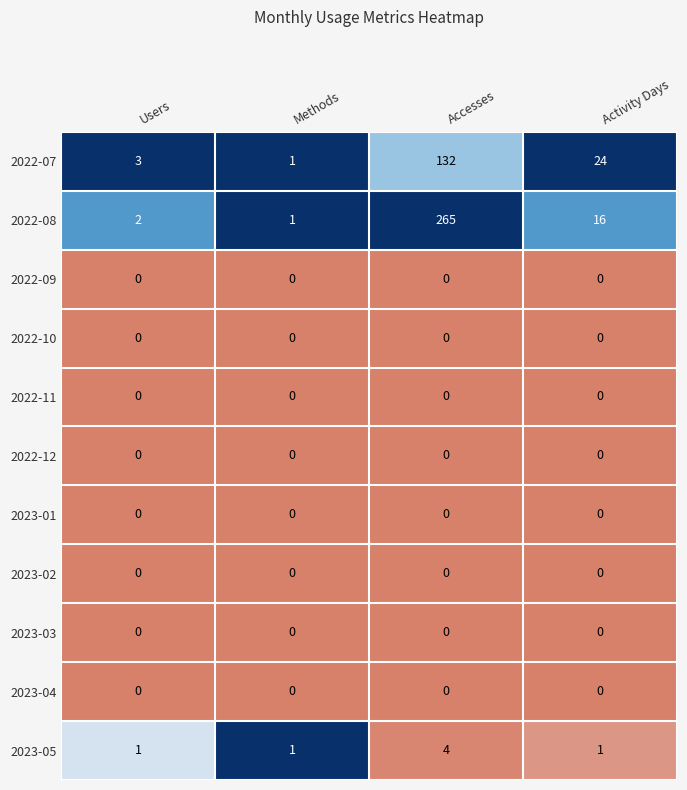

Is the value of 2023-05 at Activity Days greater than the value of 2022-10 at Methods?

Yes